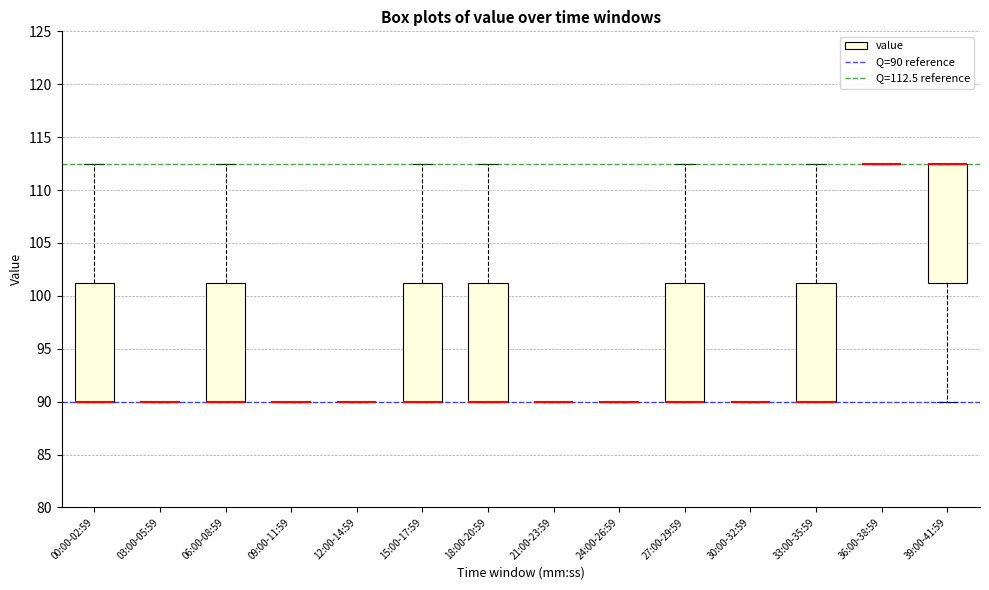

Reading left to right, read every box against the y-axis: the position of its median line, the range the box covers, and the ends of its whiskers. The values are not printed on the chart, so give them approximately, as read against the axis.

00:00-02:59: median 90.0 (drawn on the box's lower edge), box 90.0 to 101.5, whiskers 90.0 to 112.5
03:00-05:59: box collapsed to a line at 90.0, whiskers 90.0 to 90.0
06:00-08:59: median 90.0 (drawn on the box's lower edge), box 90.0 to 101.5, whiskers 90.0 to 112.5
09:00-11:59: box collapsed to a line at 90.0, whiskers 90.0 to 90.0
12:00-14:59: box collapsed to a line at 90.0, whiskers 90.0 to 90.0
15:00-17:59: median 90.0 (drawn on the box's lower edge), box 90.0 to 101.5, whiskers 90.0 to 112.5
18:00-20:59: median 90.0 (drawn on the box's lower edge), box 90.0 to 101.5, whiskers 90.0 to 112.5
21:00-23:59: box collapsed to a line at 90.0, whiskers 90.0 to 90.0
24:00-26:59: box collapsed to a line at 90.0, whiskers 90.0 to 90.0
27:00-29:59: median 90.0 (drawn on the box's lower edge), box 90.0 to 101.5, whiskers 90.0 to 112.5
30:00-32:59: box collapsed to a line at 90.0, whiskers 90.0 to 90.0
33:00-35:59: median 90.0 (drawn on the box's lower edge), box 90.0 to 101.5, whiskers 90.0 to 112.5
36:00-38:59: box collapsed to a line at 112.5, whiskers 112.5 to 112.5
39:00-41:59: median 112.5 (drawn on the box's upper edge), box 101.5 to 112.5, whiskers 90.0 to 112.5